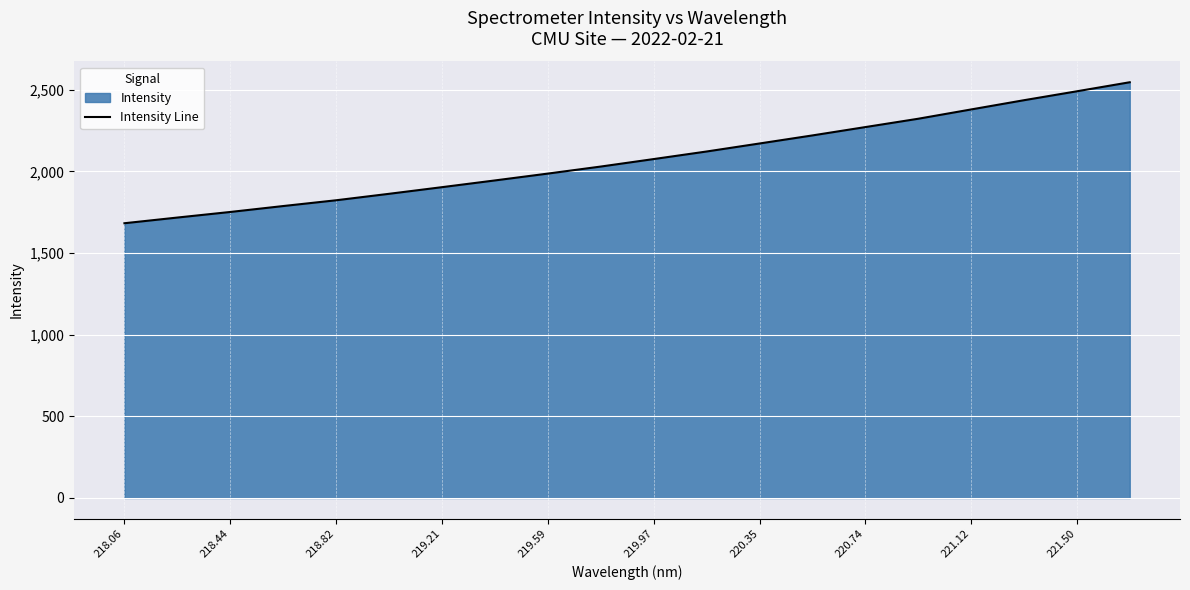

What is the greatest value displayed?

2546.1